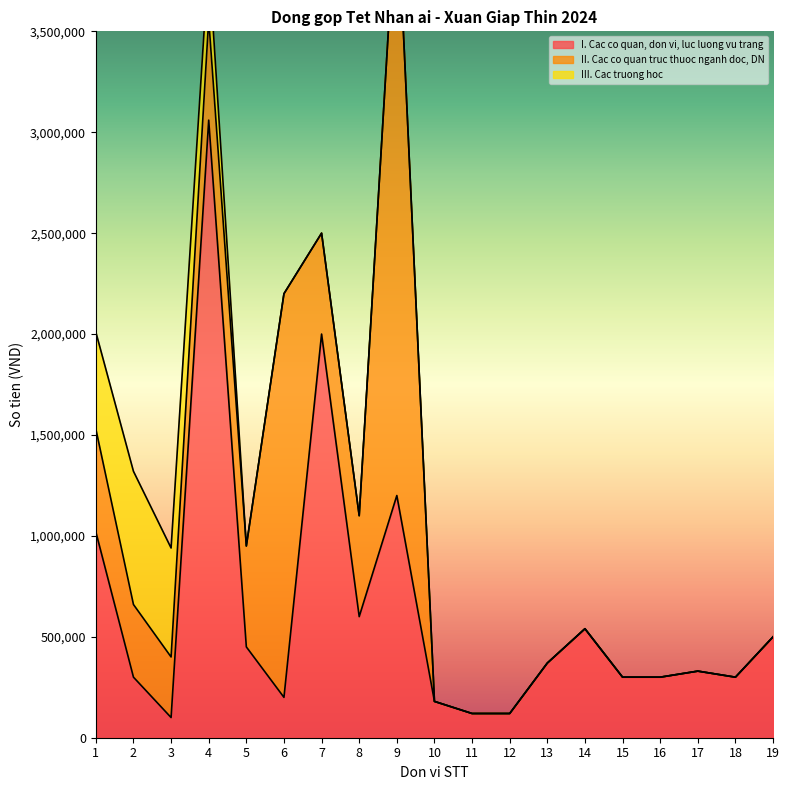

Which series ends up on top after the final intersection of III. Cac truong hoc and I. Cac co quan, don vi, luc luong vu trang?

I. Cac co quan, don vi, luc luong vu trang